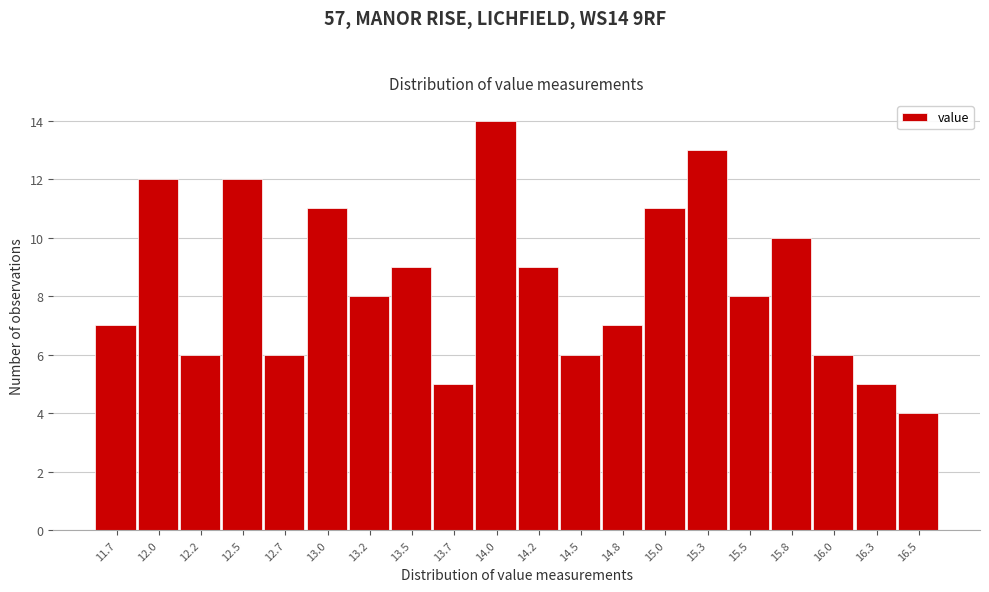

Reading right to left, list all the values displayed in this chart.

4	5	6	10	8	13	11	7	6	9	14	5	9	8	11	6	12	6	12	7